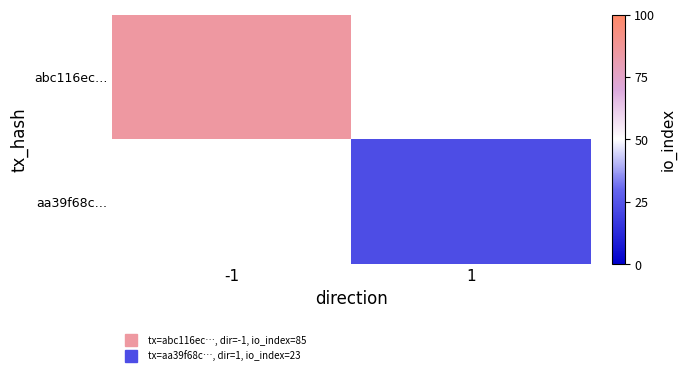

At which category does the chart reach its peak across all series?

-1